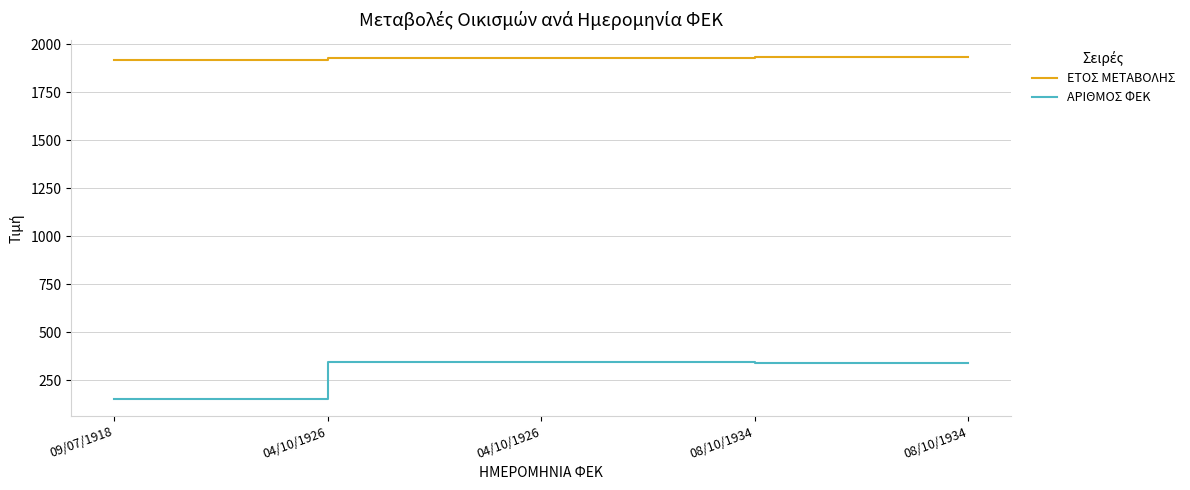

Which series has the largest total across all categories?

ΕΤΟΣ ΜΕΤΑΒΟΛΗΣ